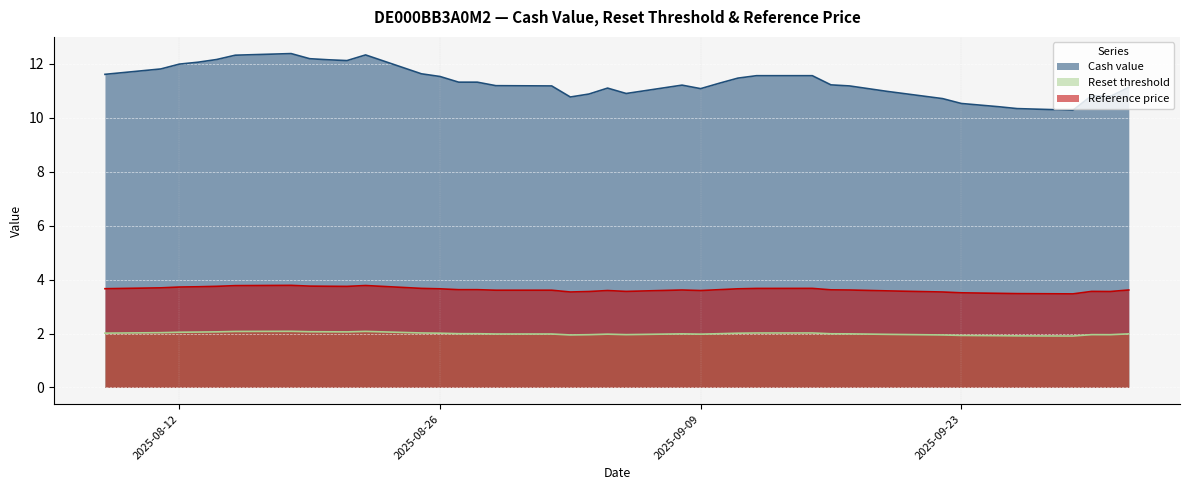

Reading left to right, transcribe all the data shown in this chart.

Cash value: 2025-10-02=11.1	2025-10-01=10.8	2025-09-30=10.8	2025-09-29=10.3	2025-09-26=10.3	2025-09-25=10.4	2025-09-23=10.5	2025-09-22=10.7	2025-09-19=11.0	2025-09-18=11.1	2025-09-17=11.2	2025-09-16=11.2	2025-09-15=11.6	2025-09-12=11.6	2025-09-11=11.5	2025-09-10=11.3	2025-09-09=11.1	2025-09-08=11.2	2025-09-05=10.9	2025-09-04=11.1	2025-09-03=10.9	2025-09-02=10.8	2025-09-01=11.2	2025-08-29=11.2	2025-08-28=11.3	2025-08-27=11.3	2025-08-26=11.5	2025-08-25=11.6	2025-08-22=12.3	2025-08-21=12.1	2025-08-20=12.2	2025-08-19=12.2	2025-08-18=12.4	2025-08-15=12.3	2025-08-14=12.2	2025-08-13=12.1	2025-08-12=12.0	2025-08-11=11.8	2025-08-08=11.6
Reset threshold: 2025-10-02=2.0	2025-10-01=2.0	2025-09-30=2.0	2025-09-29=1.9	2025-09-26=1.9	2025-09-25=1.9	2025-09-23=1.9	2025-09-22=1.9	2025-09-19=2.0	2025-09-18=2.0	2025-09-17=2.0	2025-09-16=2.0	2025-09-15=2.0	2025-09-12=2.0	2025-09-11=2.0	2025-09-10=2.0	2025-09-09=2.0	2025-09-08=2.0	2025-09-05=2.0	2025-09-04=2.0	2025-09-03=2.0	2025-09-02=1.9	2025-09-01=2.0	2025-08-29=2.0	2025-08-28=2.0	2025-08-27=2.0	2025-08-26=2.0	2025-08-25=2.0	2025-08-22=2.1	2025-08-21=2.1	2025-08-20=2.1	2025-08-19=2.1	2025-08-18=2.1	2025-08-15=2.1	2025-08-14=2.1	2025-08-13=2.1	2025-08-12=2.0	2025-08-11=2.0	2025-08-08=2.0
Reference price: 2025-10-02=3.6	2025-10-01=3.6	2025-09-30=3.6	2025-09-29=3.5	2025-09-26=3.5	2025-09-25=3.5	2025-09-23=3.5	2025-09-22=3.5	2025-09-19=3.6	2025-09-18=3.6	2025-09-17=3.6	2025-09-16=3.6	2025-09-15=3.7	2025-09-12=3.7	2025-09-11=3.7	2025-09-10=3.6	2025-09-09=3.6	2025-09-08=3.6	2025-09-05=3.6	2025-09-04=3.6	2025-09-03=3.6	2025-09-02=3.5	2025-09-01=3.6	2025-08-29=3.6	2025-08-28=3.6	2025-08-27=3.6	2025-08-26=3.7	2025-08-25=3.7	2025-08-22=3.8	2025-08-21=3.7	2025-08-20=3.8	2025-08-19=3.8	2025-08-18=3.8	2025-08-15=3.8	2025-08-14=3.8	2025-08-13=3.7	2025-08-12=3.7	2025-08-11=3.7	2025-08-08=3.7